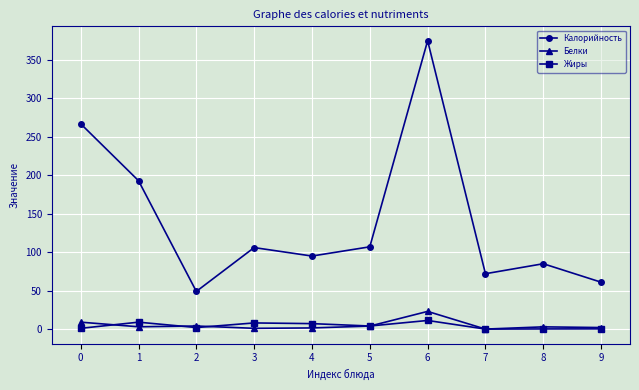

Which series has the largest total across all categories?

Калорийность